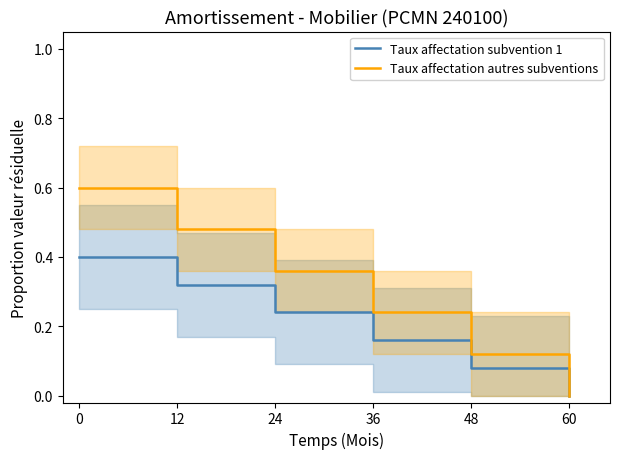

True or false: Taux affectation autres subventions and Taux affectation subvention 1 intersect in this chart.

False